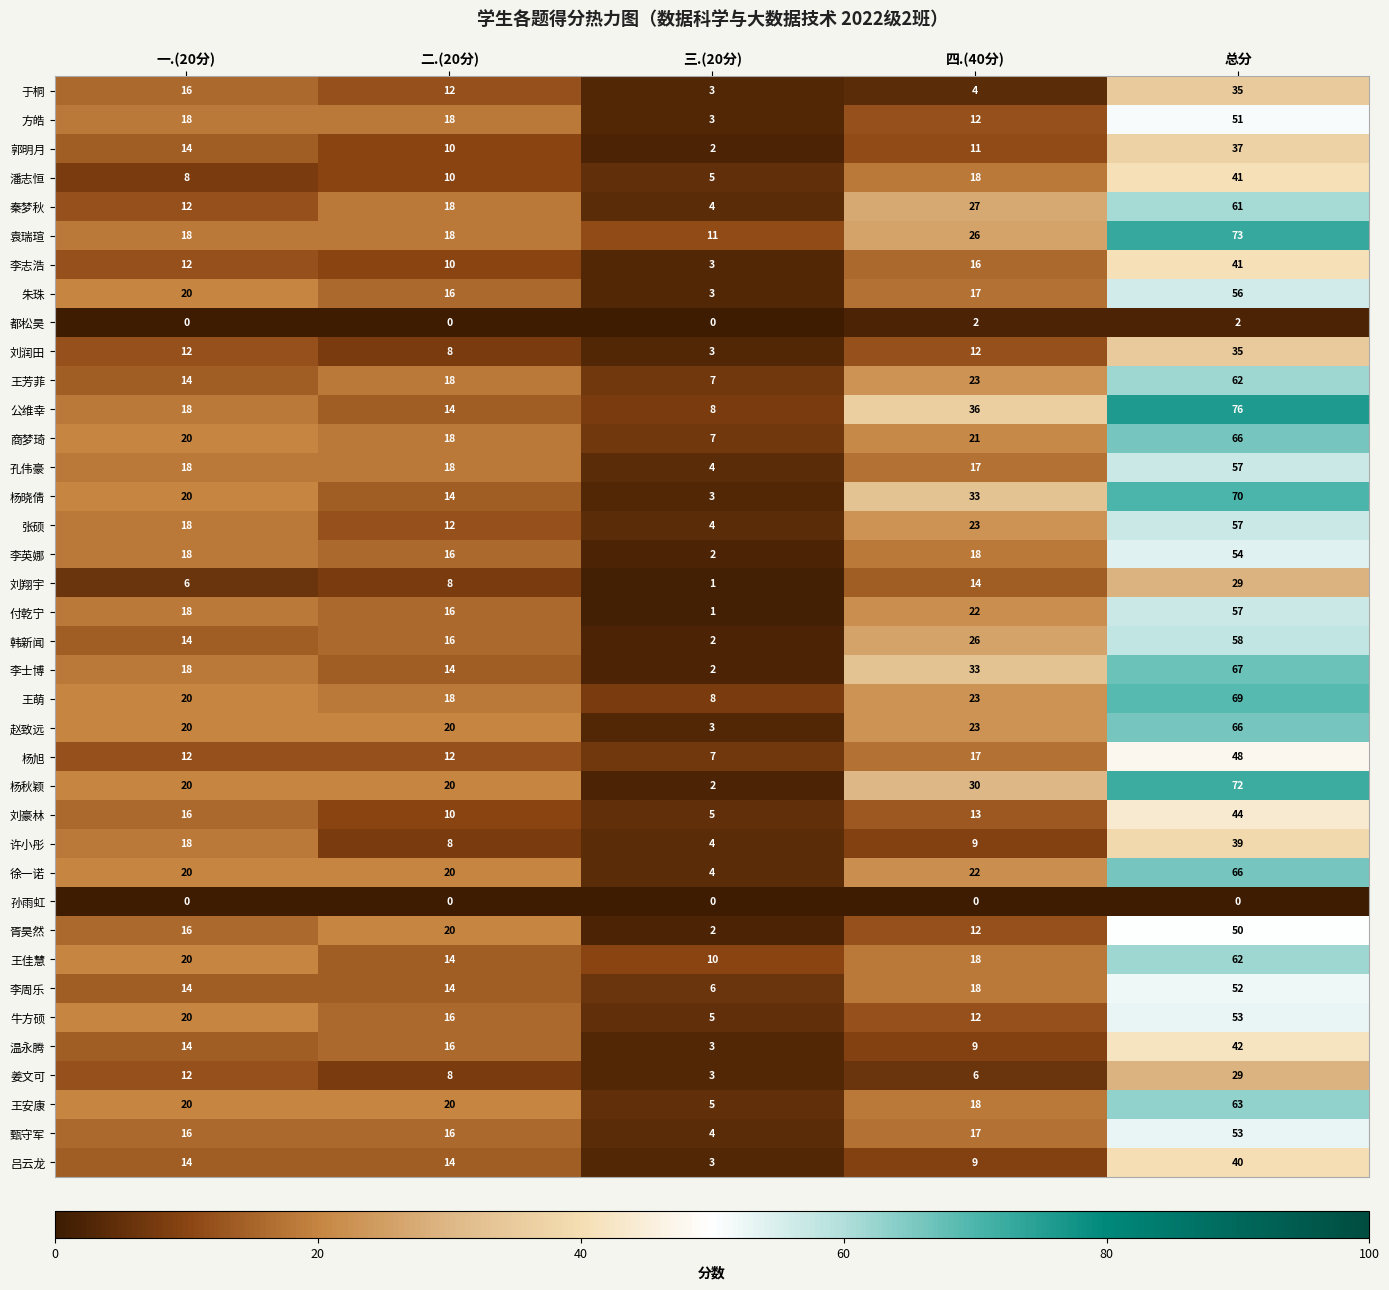

How many data points does each series have?

5